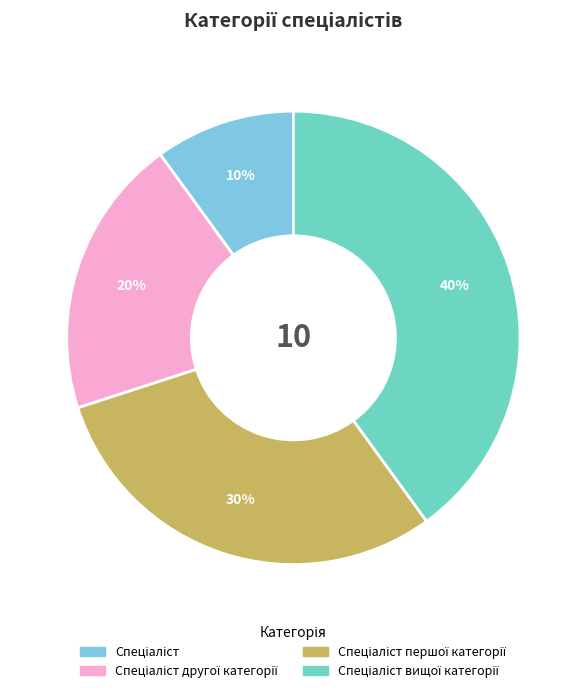

Combined, do Спеціаліст and Спеціаліст вищої категорії account for over 50%?

No